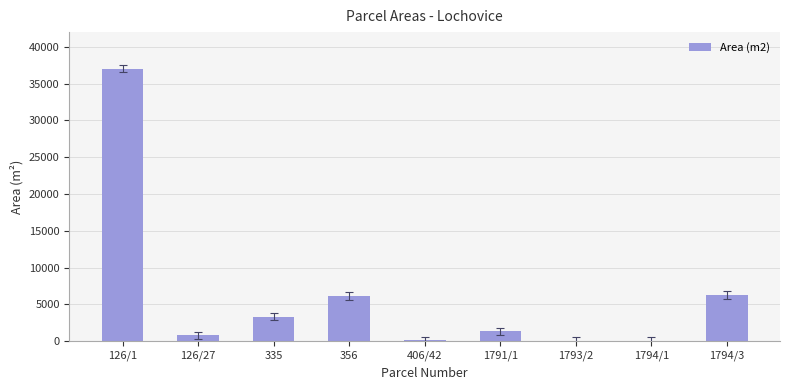

What is the change in value from 335 to 1794/1?

-3287